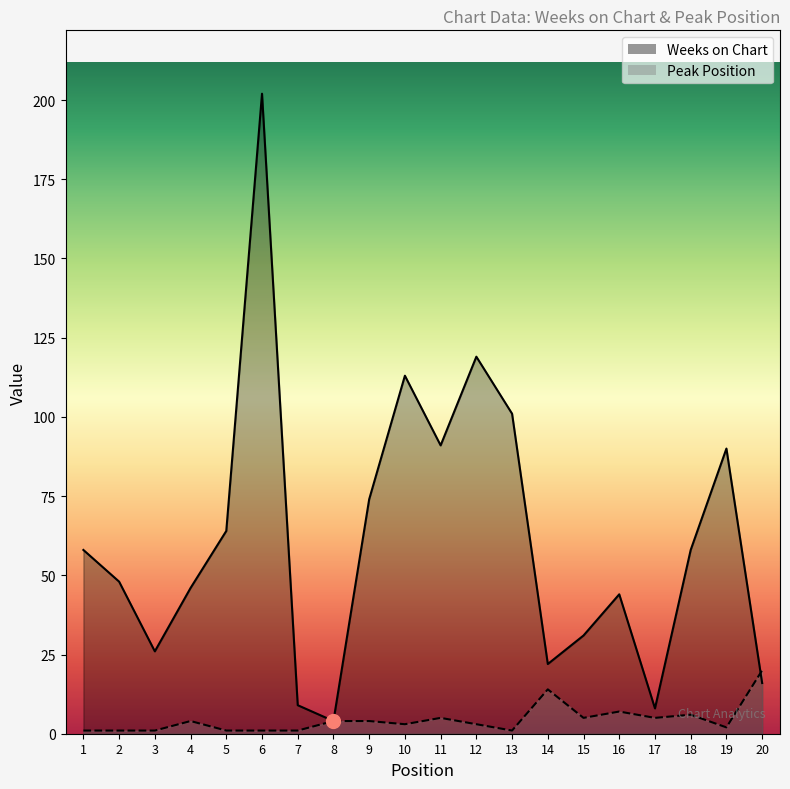

Reading right to left, extract all data points from this chart.

Weeks on Chart: 16	90	58	8	44	31	22	101	119	91	113	74	4	9	202	64	46	26	48	58
Peak Position: 20	2	6	5	7	5	14	1	3	5	3	4	4	1	1	1	4	1	1	1